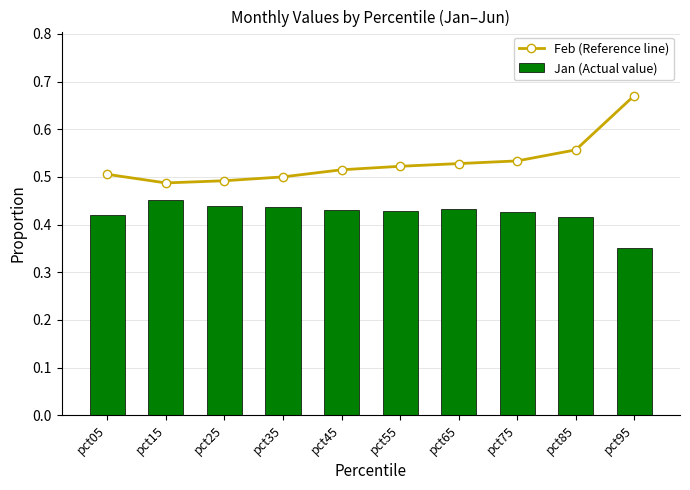

What is the difference between the maximum and minimum values in the Jan (Actual value) series?

0.1